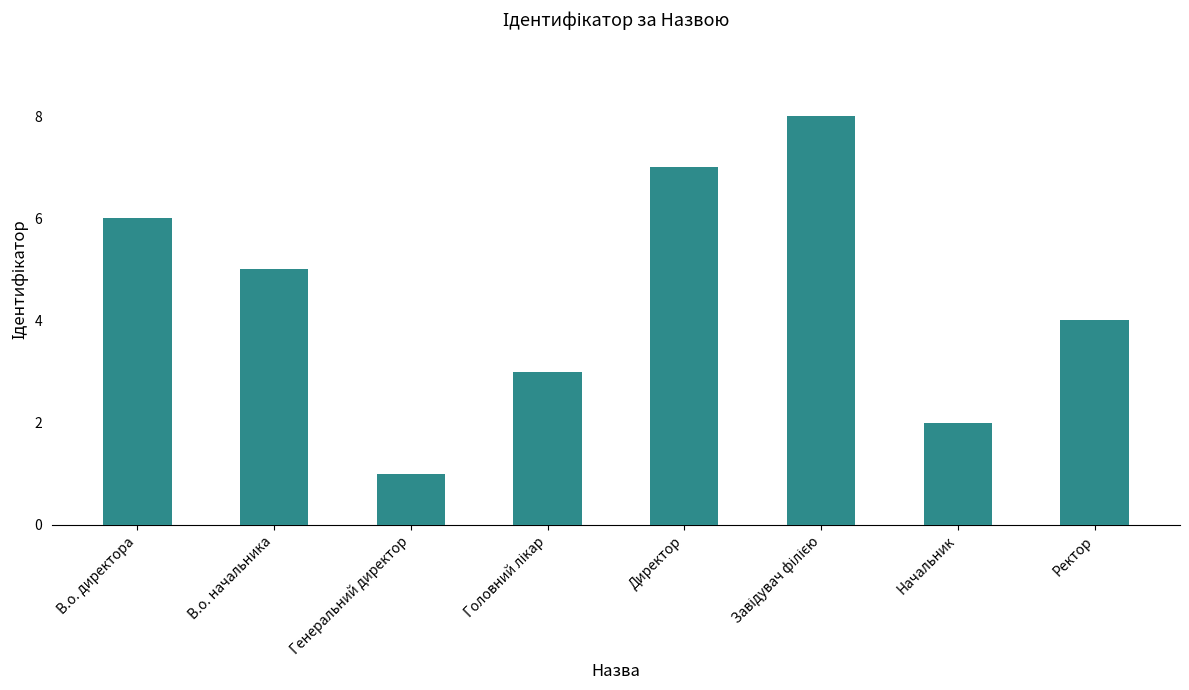

How many data points are less than 5?

4